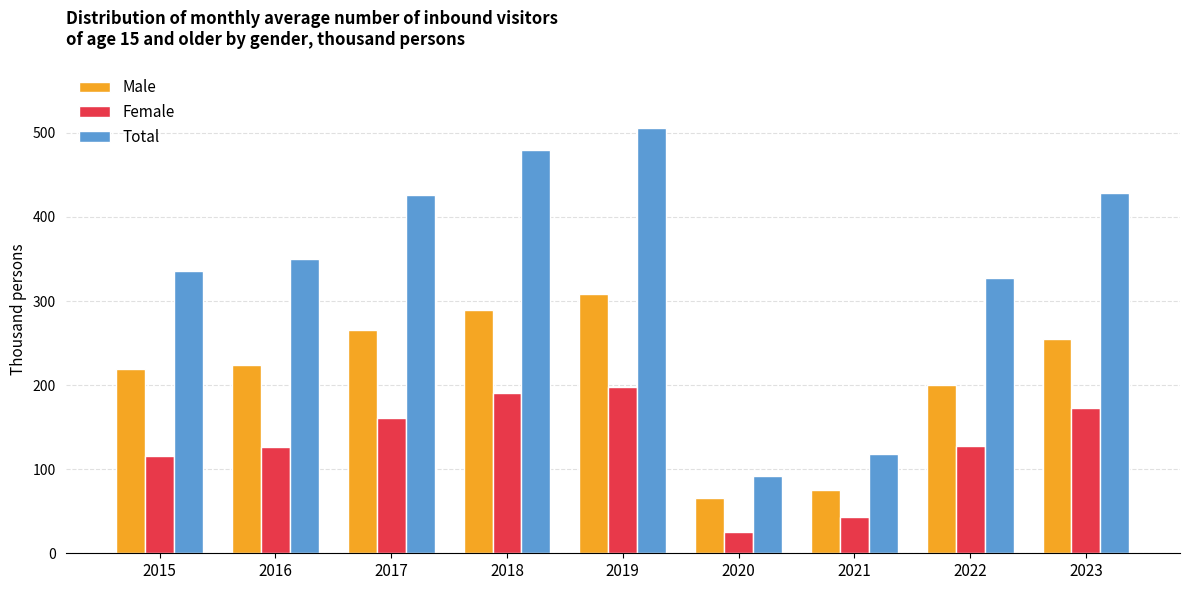

List the series in order of their overall mean, highest first.

Total, Male, Female